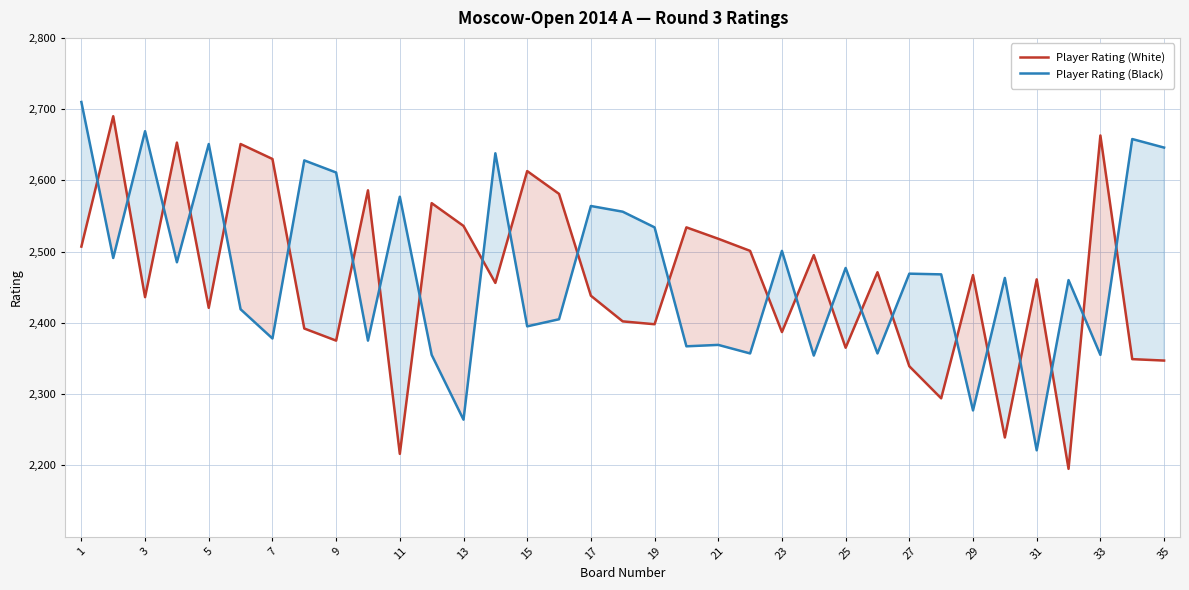

Does the chart display data point markers on the line(s)?

No